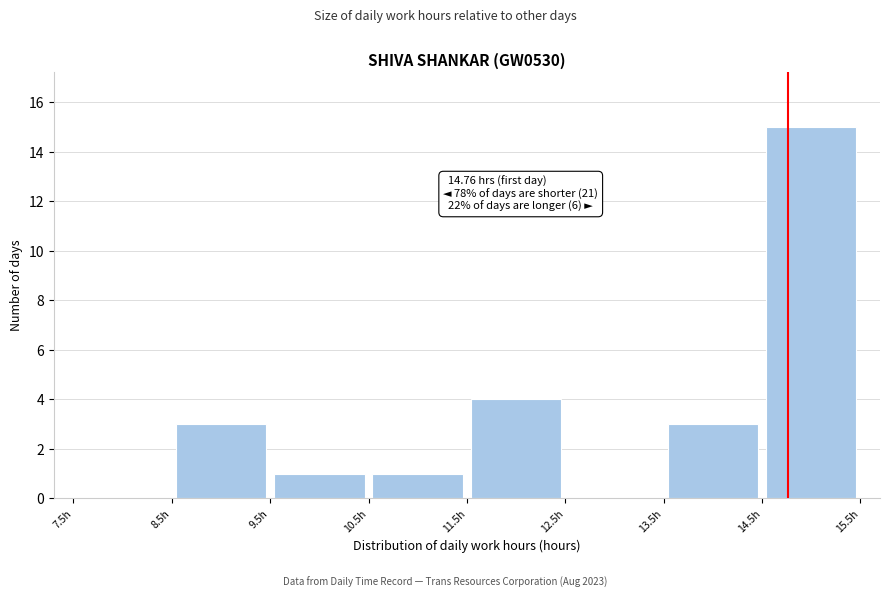

Over which range of the x-axis is the bar tallest?

14.5 to 15.5